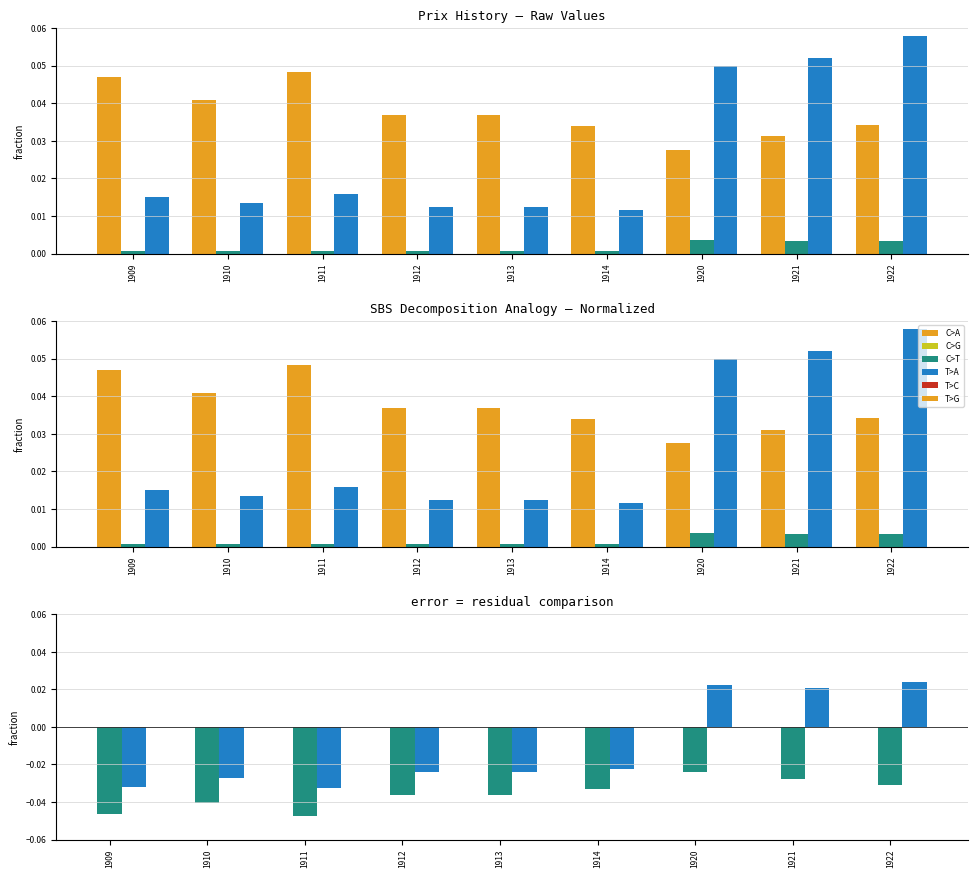

Is it true that Prix equals -0.0 at 1912?

True